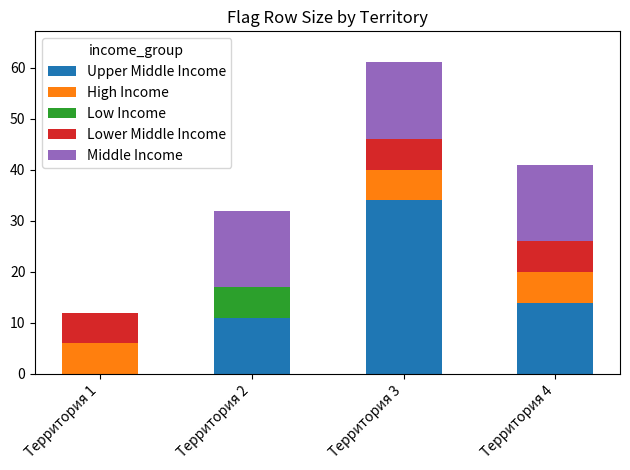

How many distinct data groups are displayed?

5